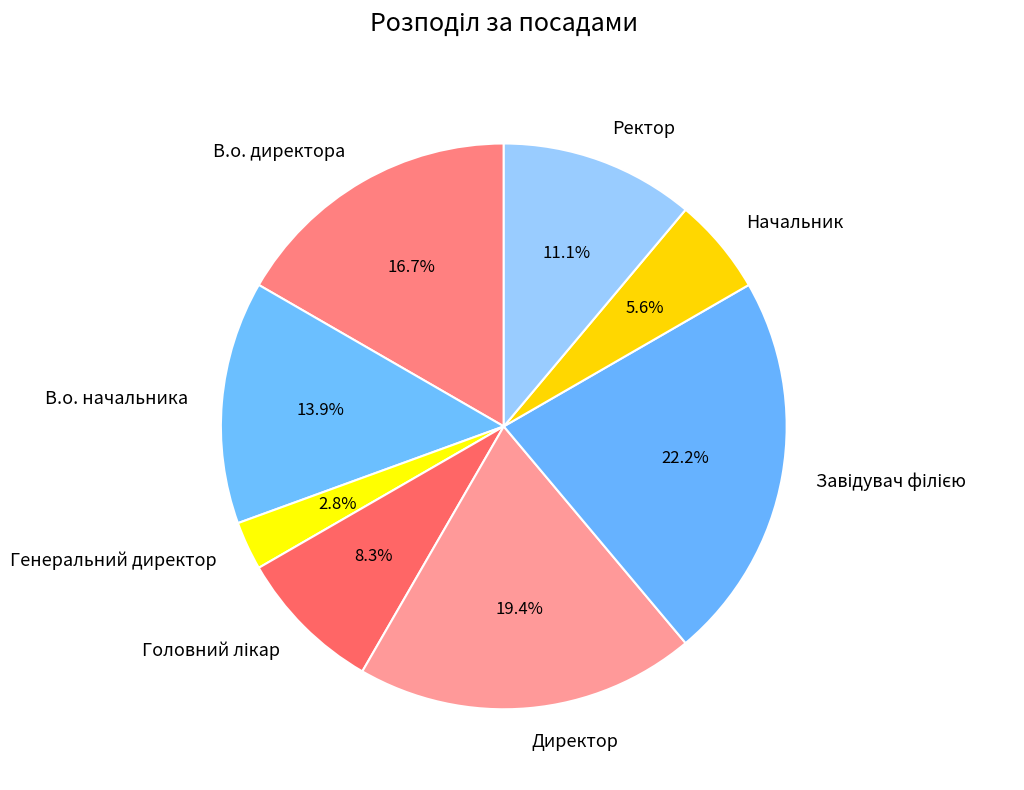

Does any single category account for the majority?

No